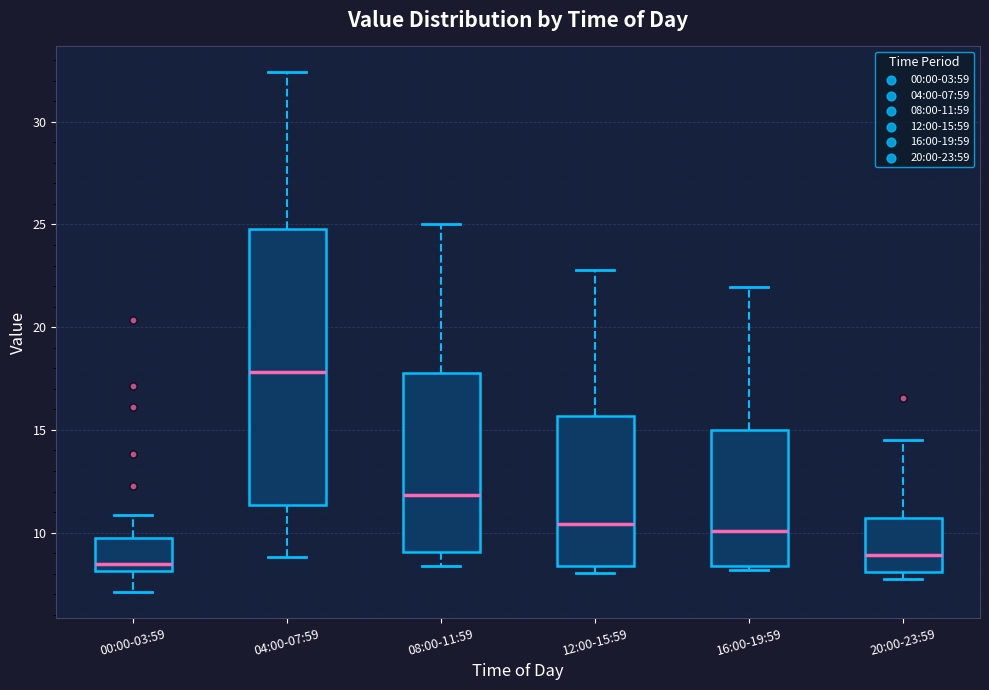

Where is the lower edge of the box for 12:00-15:59 on the y-axis? The values are not printed on the chart, so give them approximately, as read against the axis.

8.5